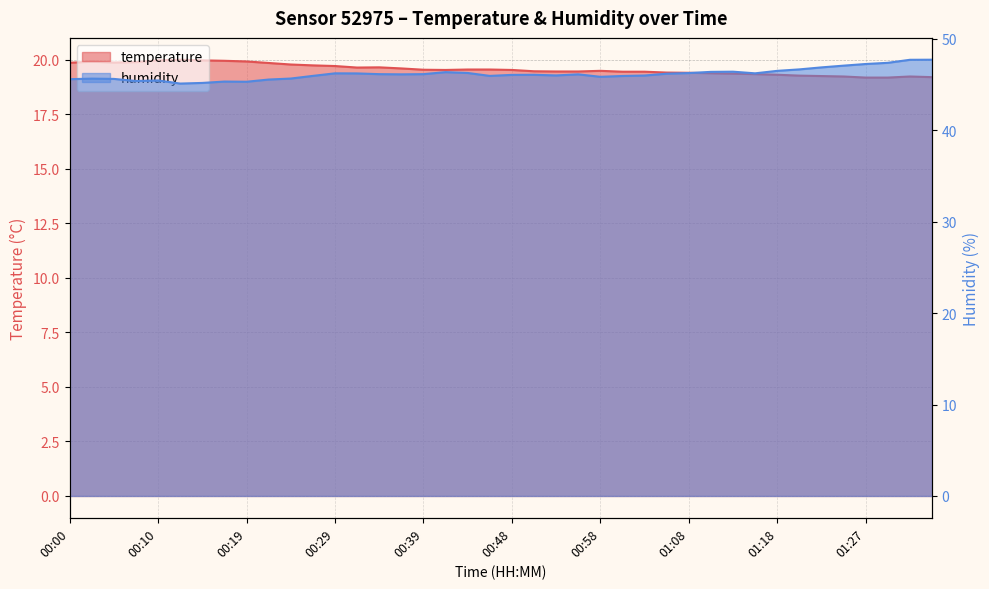

List the labels in order of temperature value, smallest first.

01:27, 01:30, 01:35, 01:25, 01:33, 01:23, 01:20, 01:18, 01:15, 01:13, 01:10, 01:08, 01:06, 01:01, 01:03, 00:53, 00:56, 00:51, 00:58, 00:41, 00:48, 00:39, 00:44, 00:46, 00:36, 00:31, 00:34, 00:29, 00:27, 00:24, 00:22, 00:00, 00:05, 00:07, 00:02, 00:19, 00:17, 00:10, 00:14, 00:12